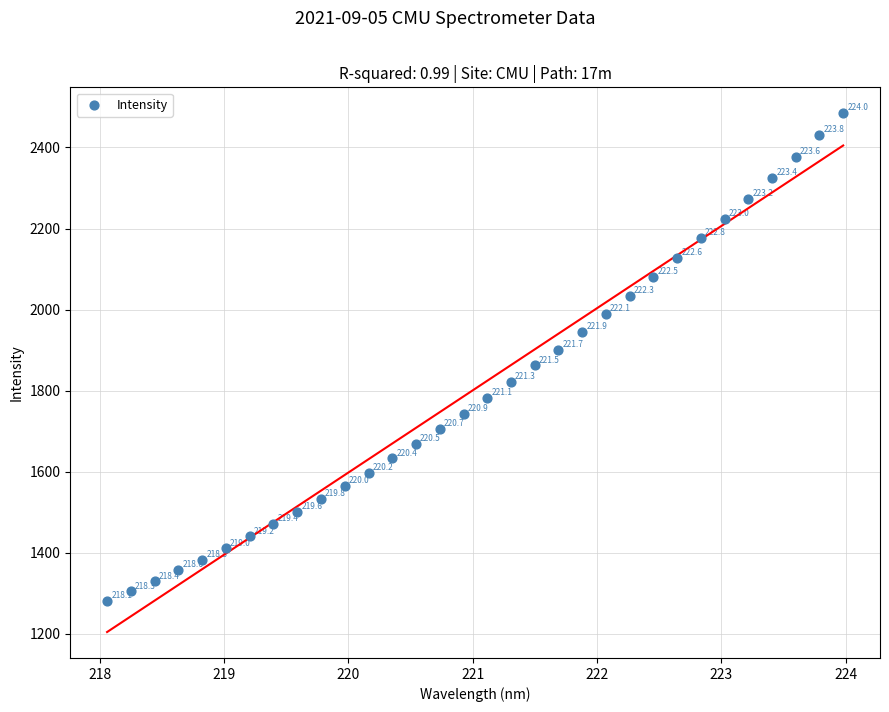

What is the range of X values (max minus min)?

5.9